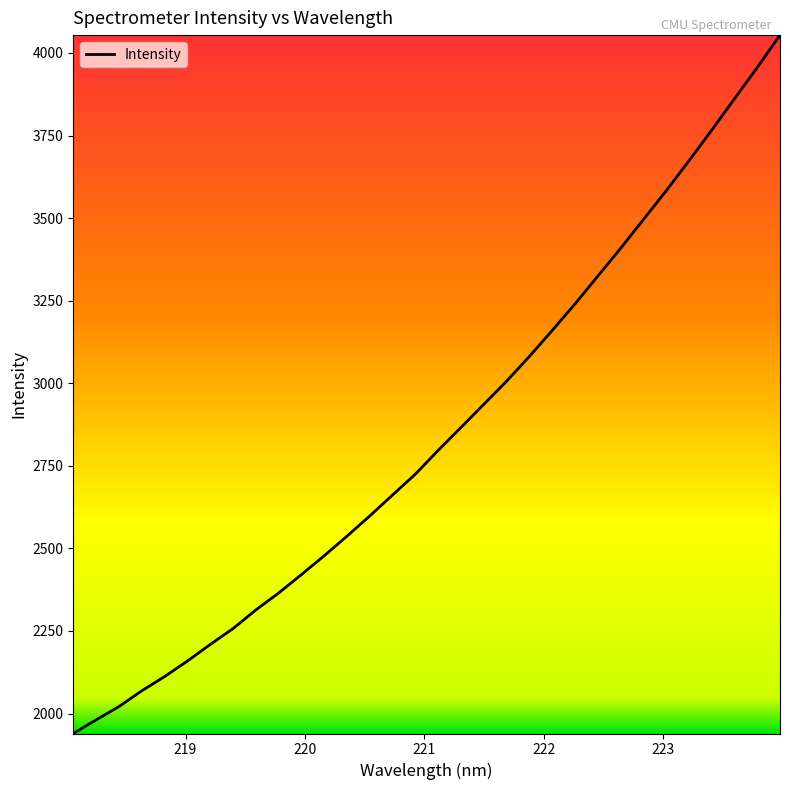

How many lines are shown in the chart?

1